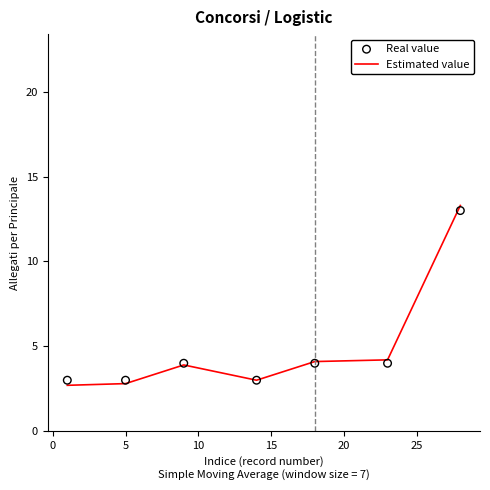

Which series reaches the maximum Y coordinate?

Estimated value